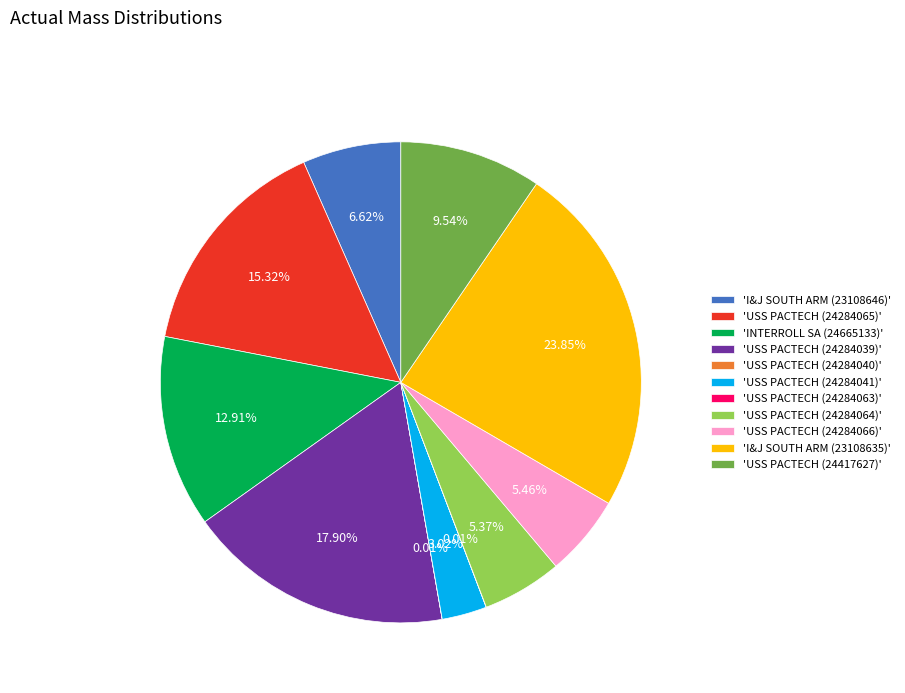

Does 'INTERROLL SA (24665133)' account for over 50% of the chart?

No